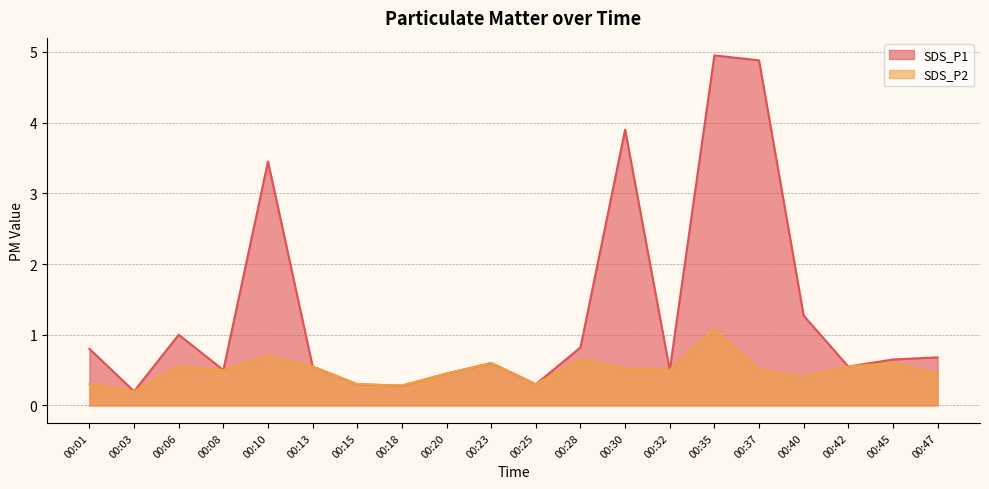

Read the SDS_P2 value at 00:37.

0.5